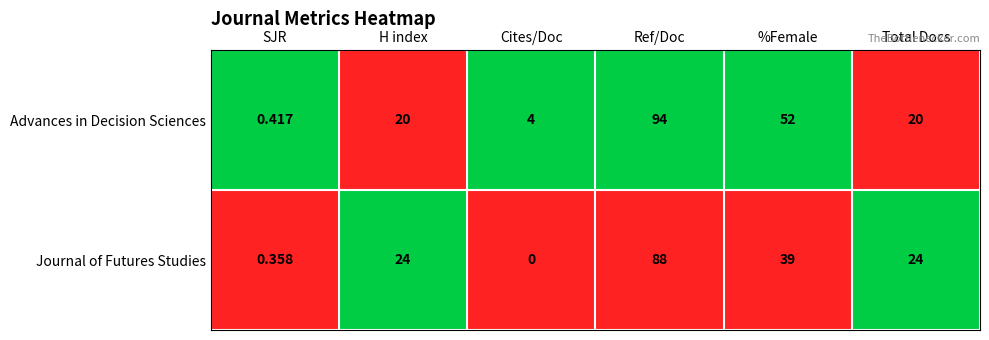

Count the number of data series in this chart.

2